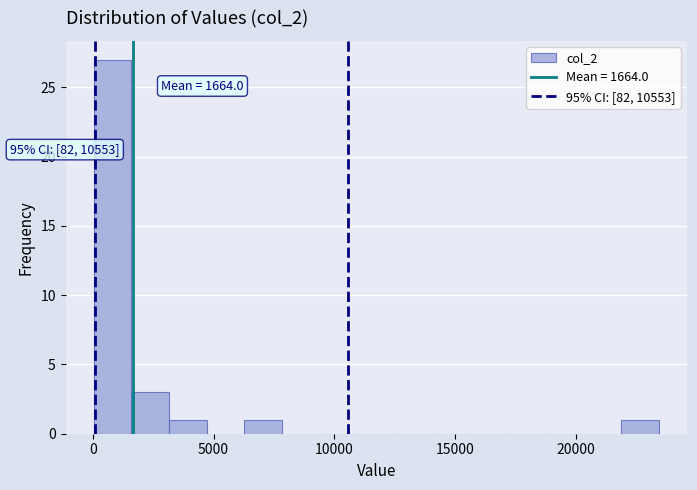

Around what value on the x-axis is the tallest bar? Give the approximate position of its centre, as read against the axis.

1000